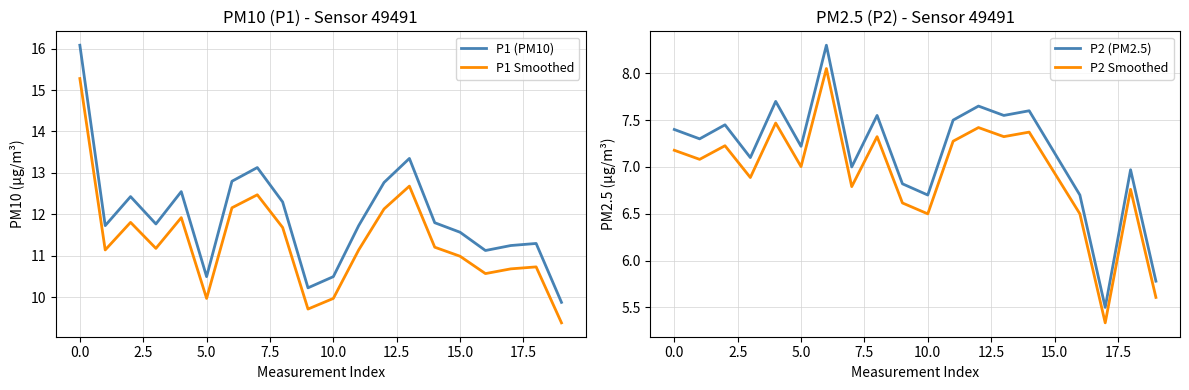

What is the label of the 17th point from the left?

16